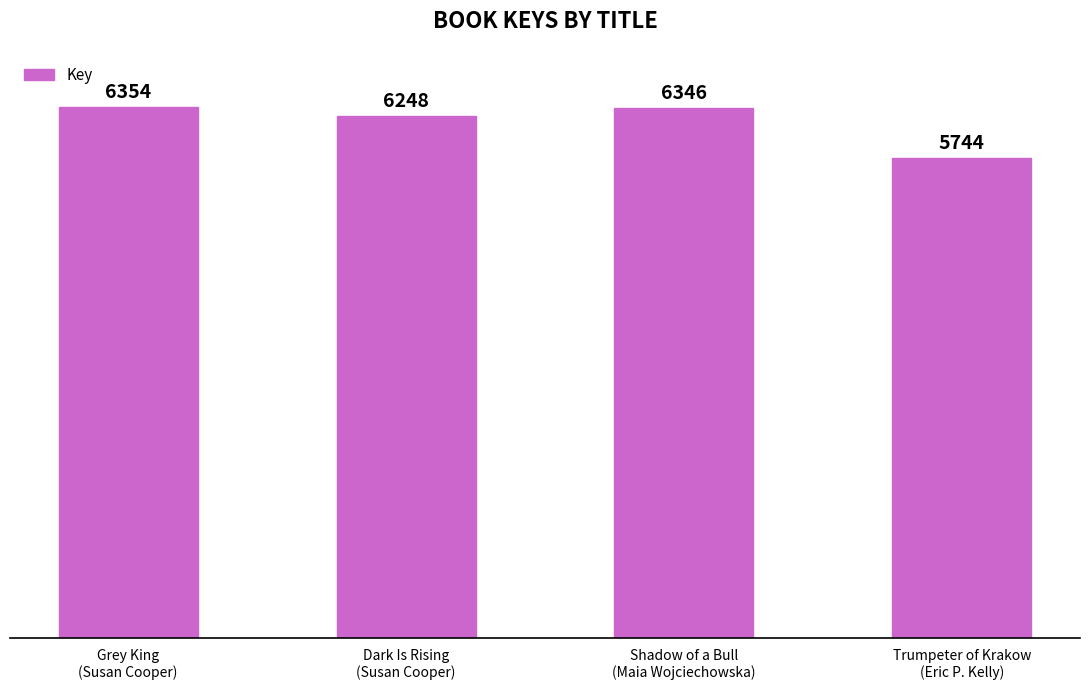

At which label does the data first exceed 6346?

Grey King
(Susan Cooper)